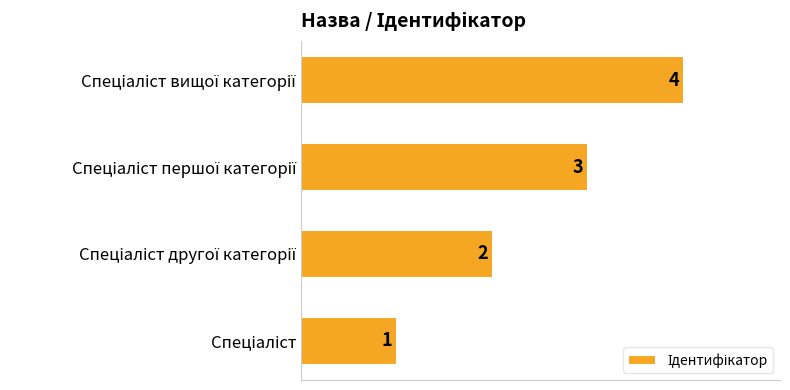

What is the maximum value shown in the chart?

4